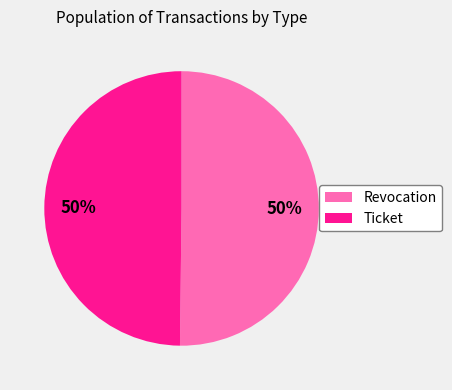

The Ticket slice represents 50% of the pie. True or false?

True